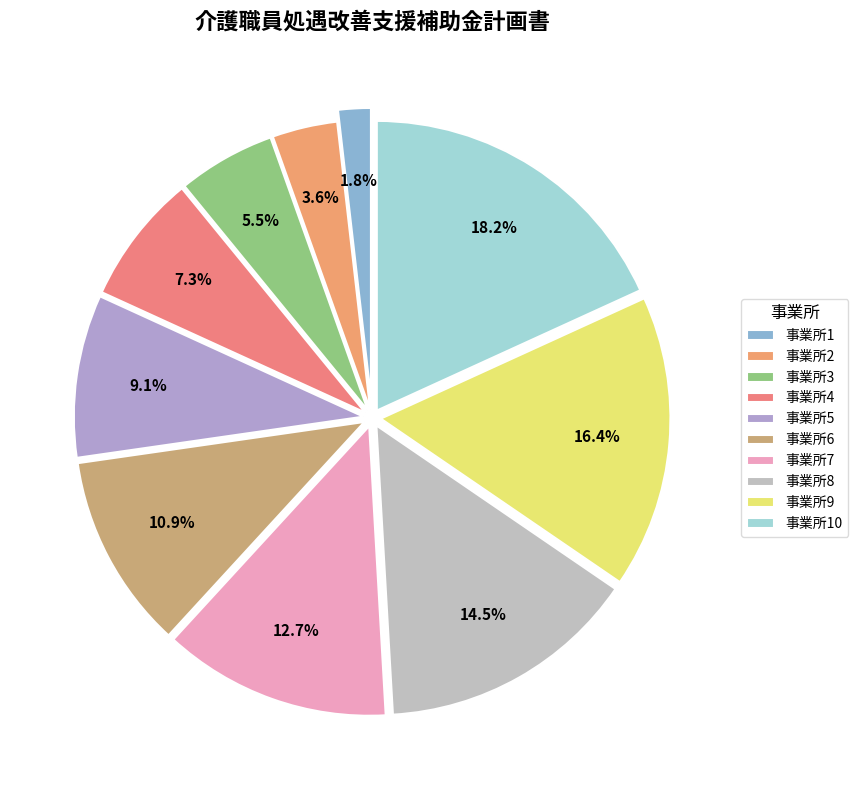

How many slices are in this pie chart?

10